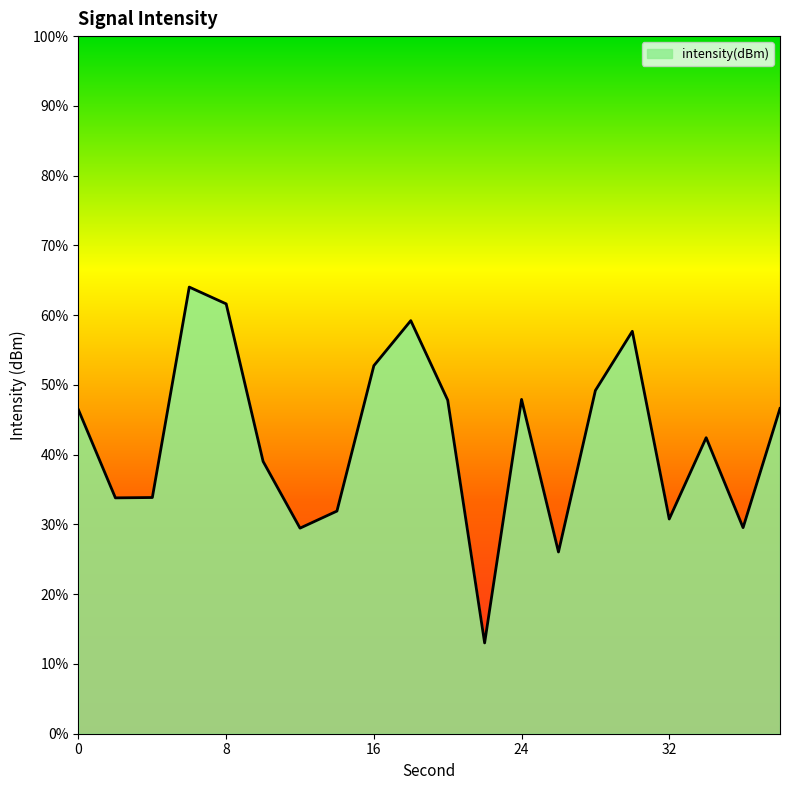

Reading left to right, extract all data points from this chart.

0=-115.4	2=-116.6	4=-116.6	6=-113.6	8=-113.8	10=-116.1	12=-117.1	14=-116.8	16=-114.7	18=-114.1	20=-115.2	22=-118.7	24=-115.2	26=-117.4	28=-115.1	30=-114.2	32=-116.9	34=-115.8	36=-117.0	38=-115.3